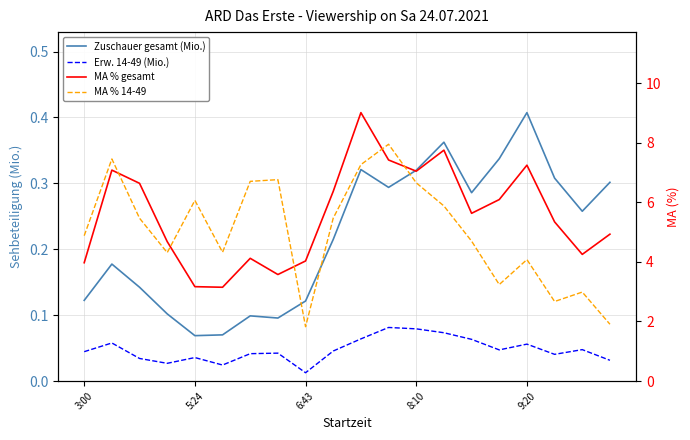

True or false: MA % 14-49 and Erw. 14-49 (Mio.) intersect in this chart.

False